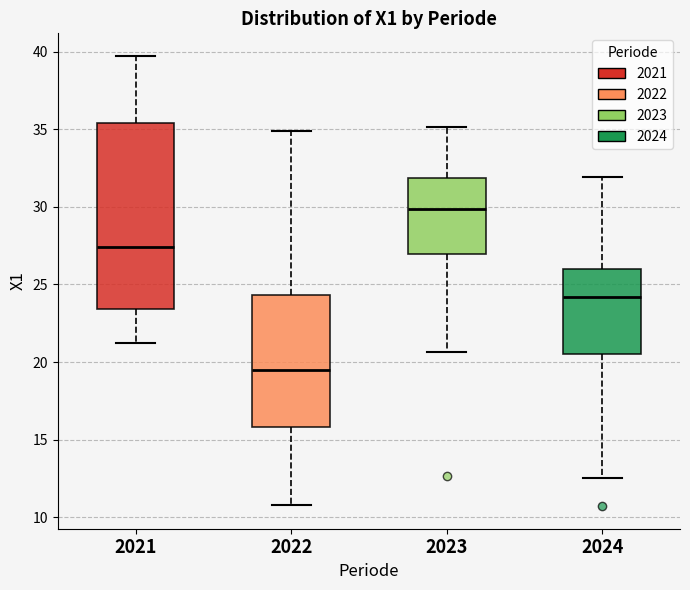

Which box is the tallest, from its lower edge to its upper edge?

2021